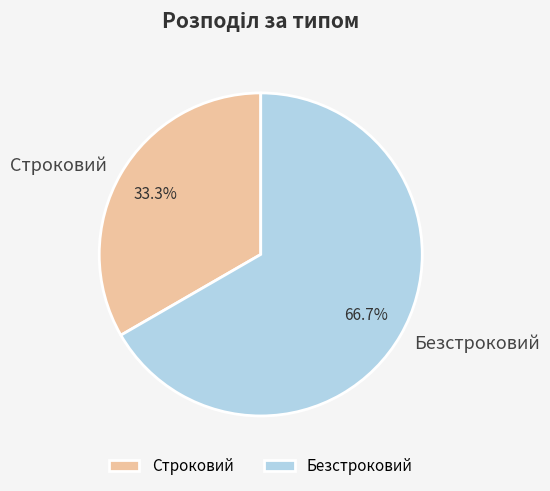

How many segments does this pie chart have?

2